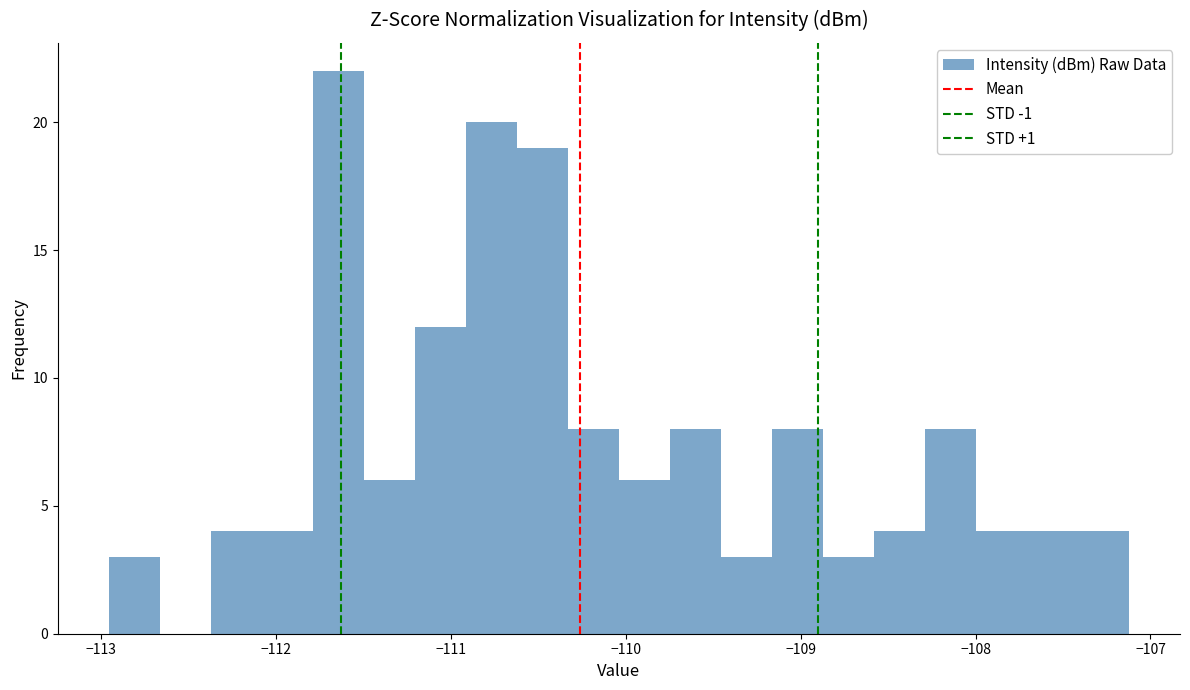

Read against the x-axis, roughly where is the centre of the tallest bar?

-111.6